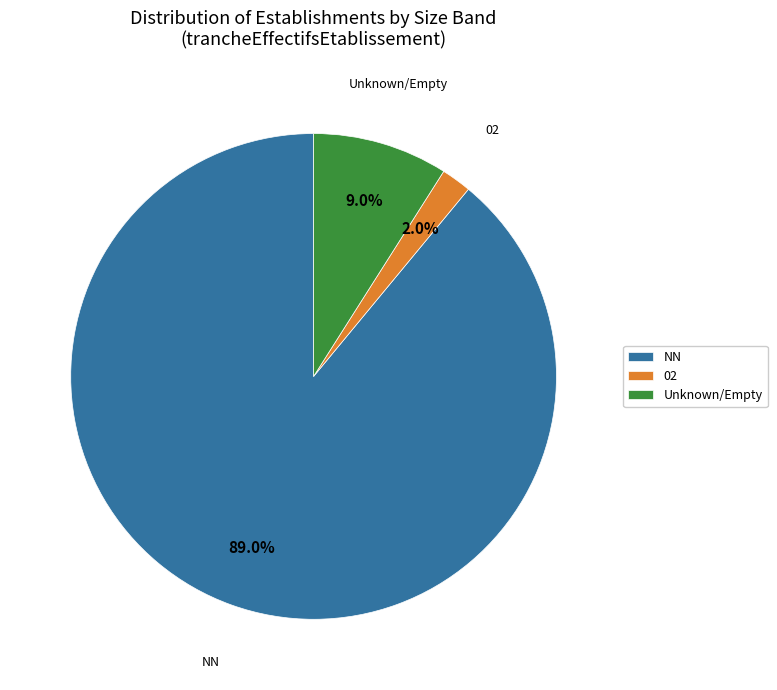

To the nearest percent, what is the average slice percentage?

33%